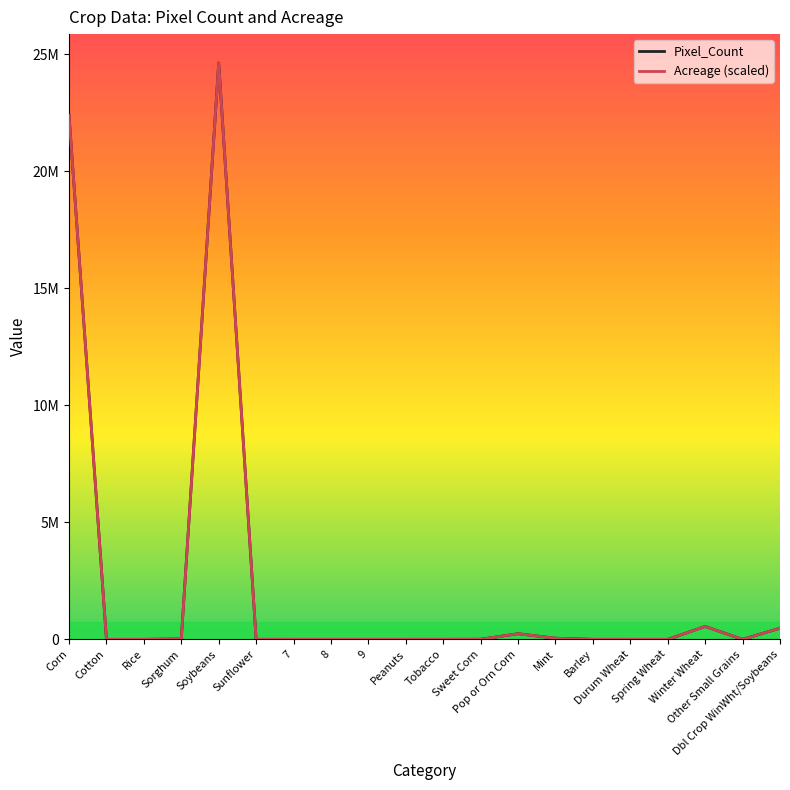

Is the value of Acreage (scaled) at Peanuts greater than the value of Pixel_Count at Corn?

No